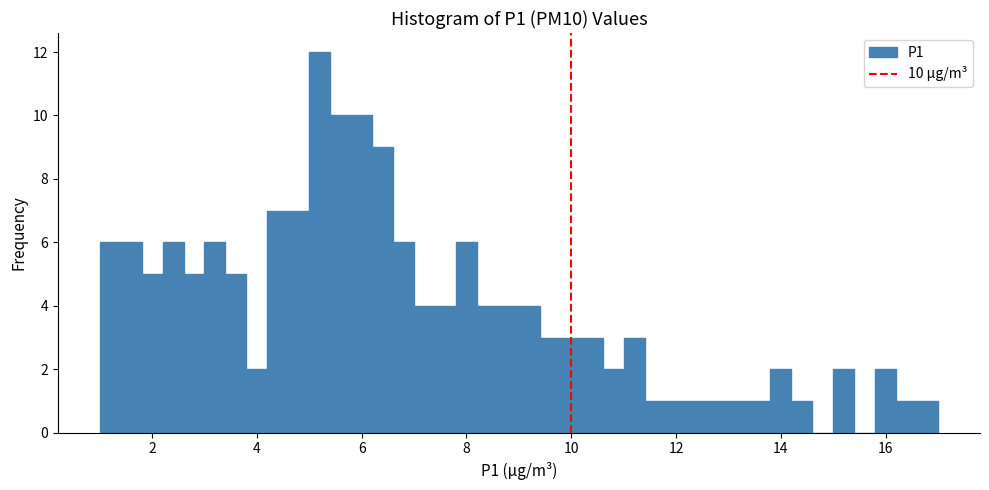

Read against the x-axis, roughly where is the centre of the tallest bar?

5.2